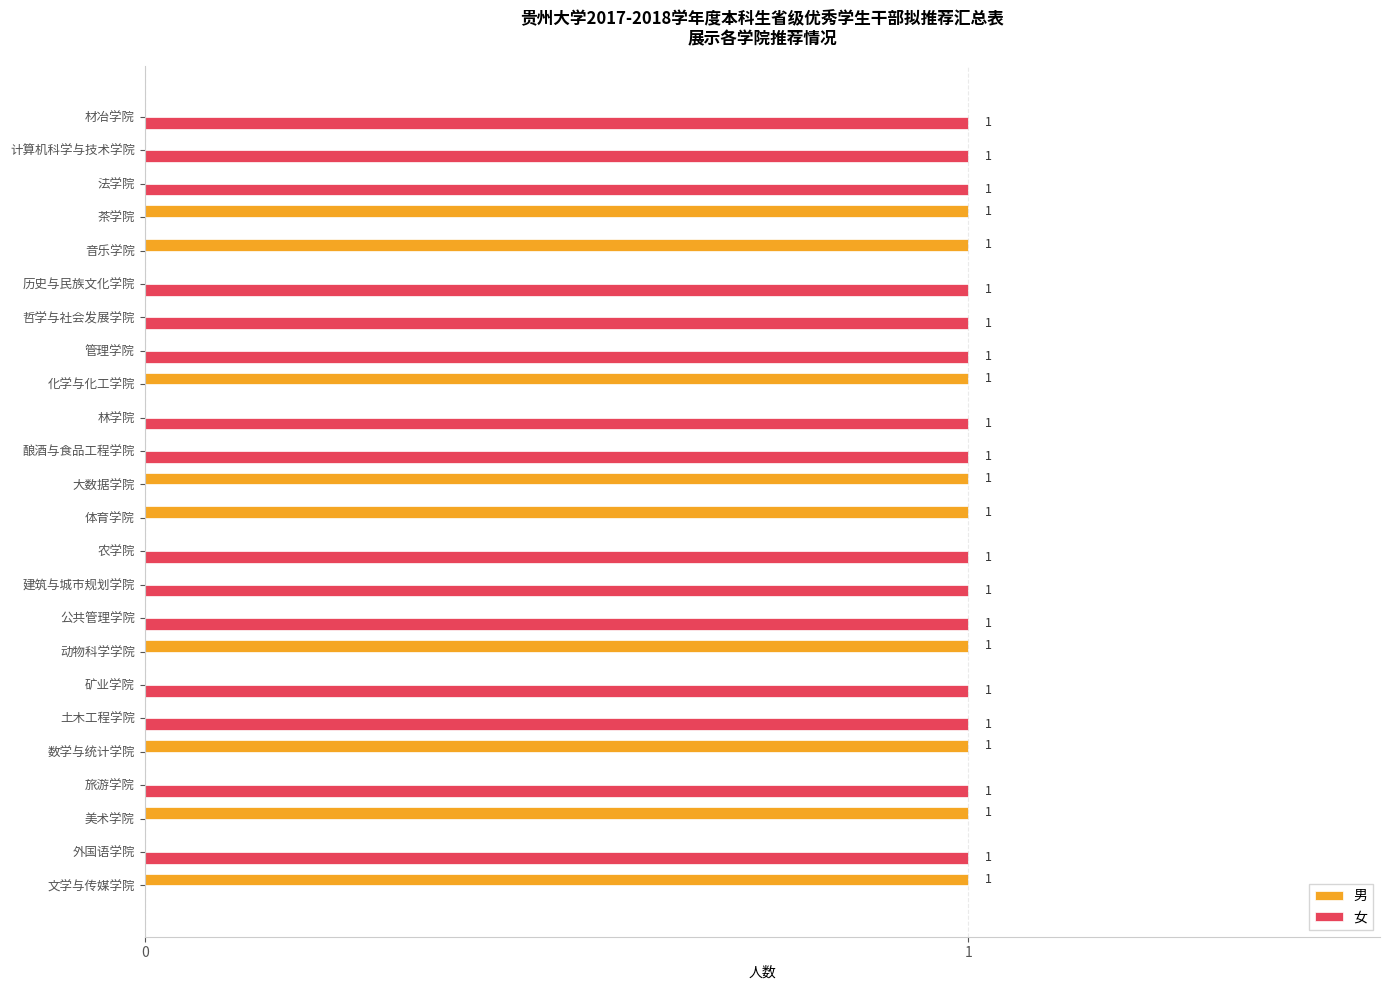

Which series has the largest total across all categories?

女